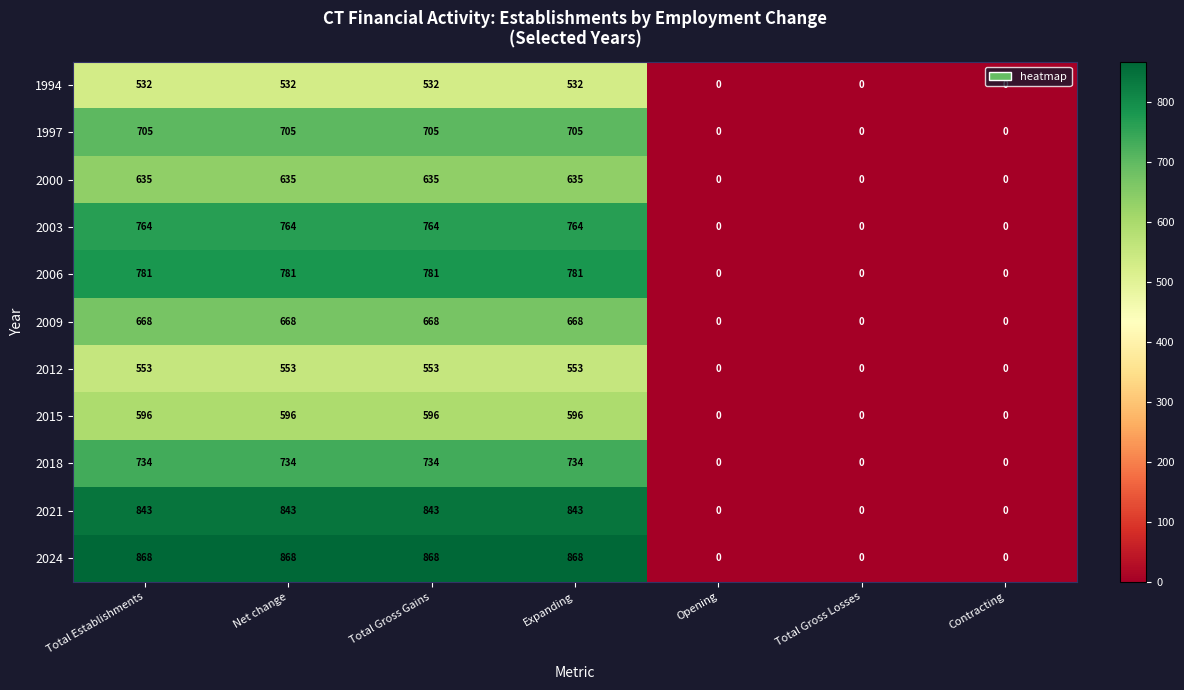

How many distinct data groups are displayed?

11